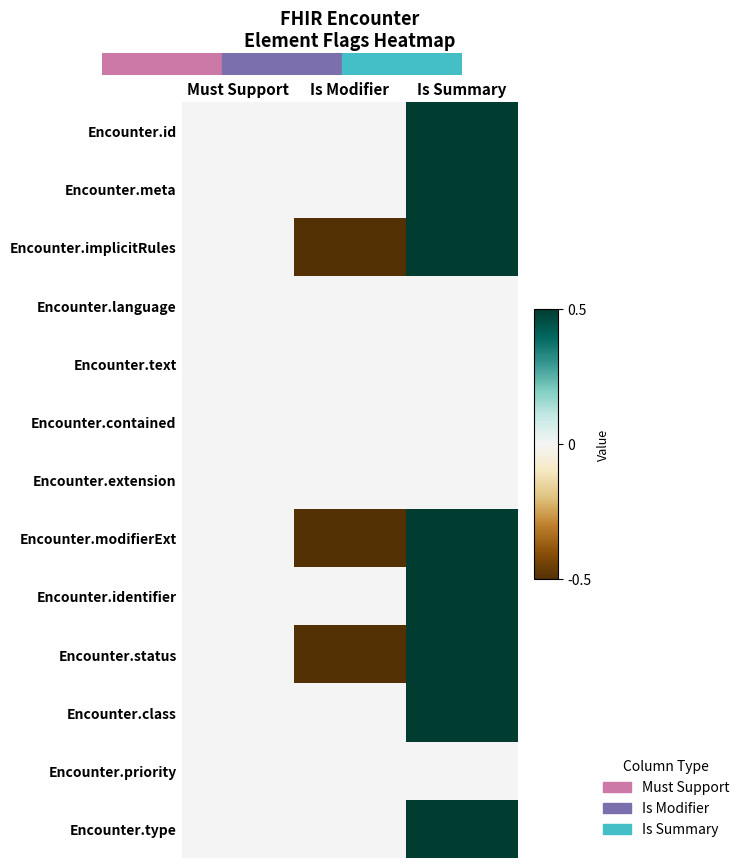

What is the spread (max minus min) of values at Is Modifier?

0.5